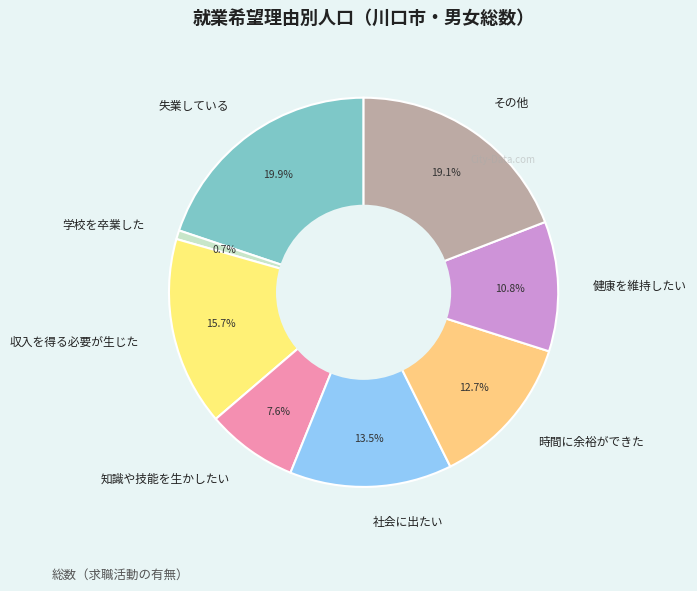

What portion of the pie excludes 健康を維持したい?

89.2%